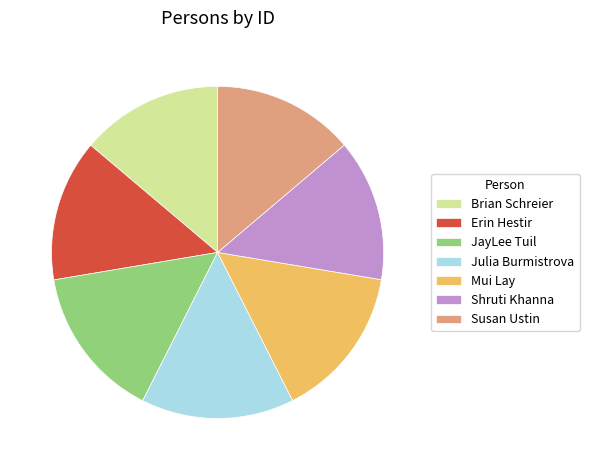

Is the sum of Shruti Khanna and Julia Burmistrova greater than half?

No